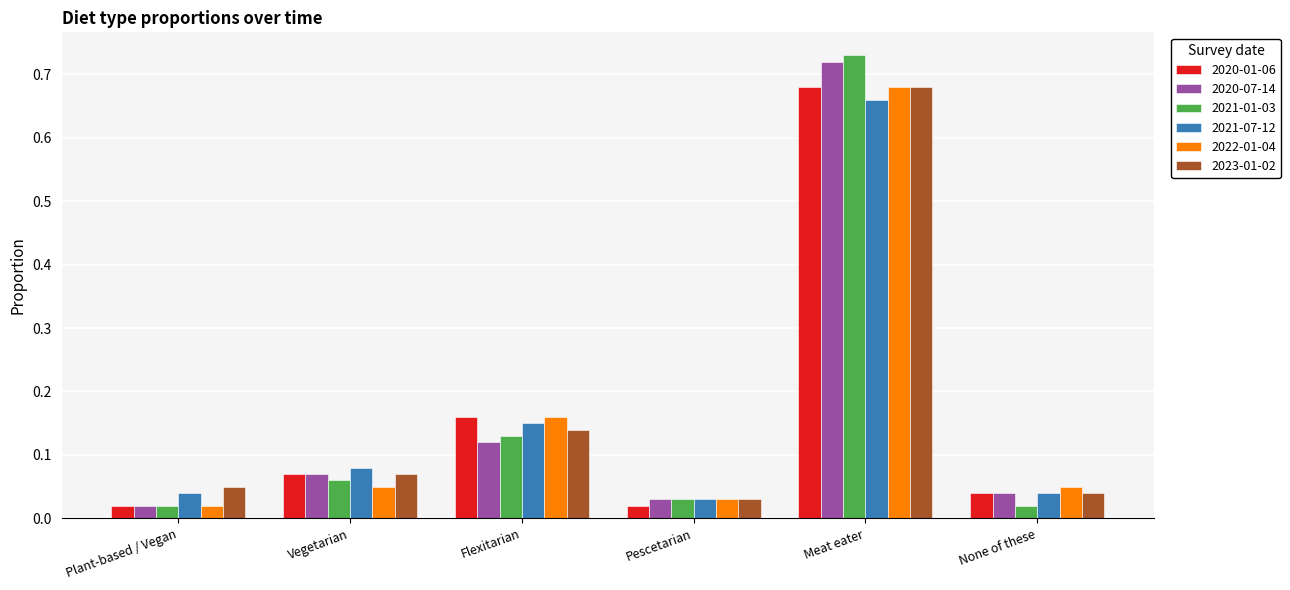

The value of 2020-07-14 at Vegetarian is 0.0. True or false?

False